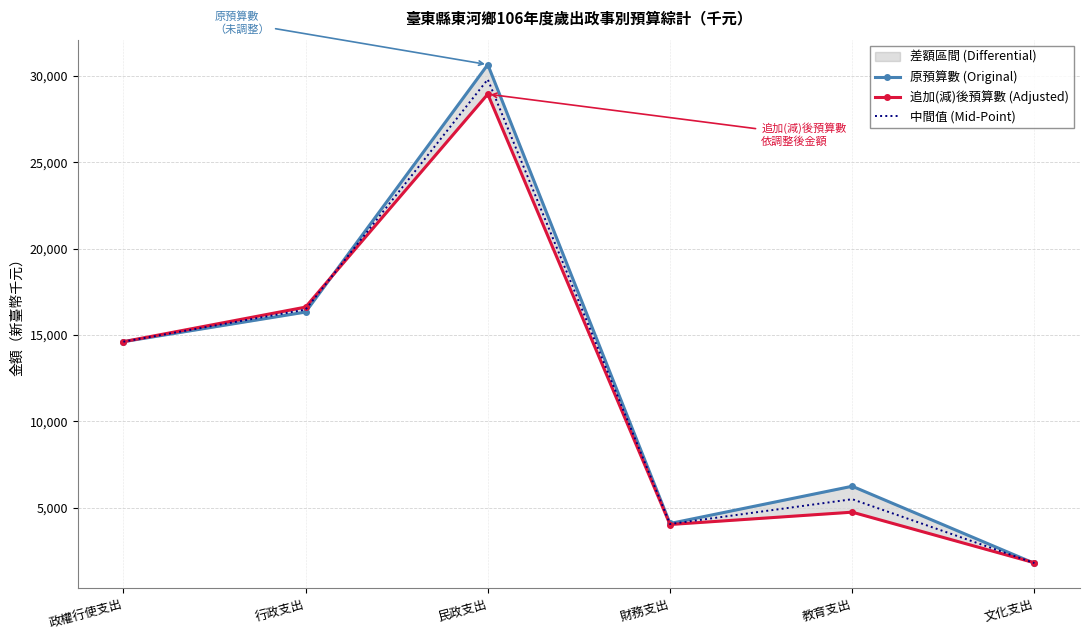

What is the sum of the 追加(減)後預算數 (Adjusted) values at 教育支出 and 文化支出?

6571.0